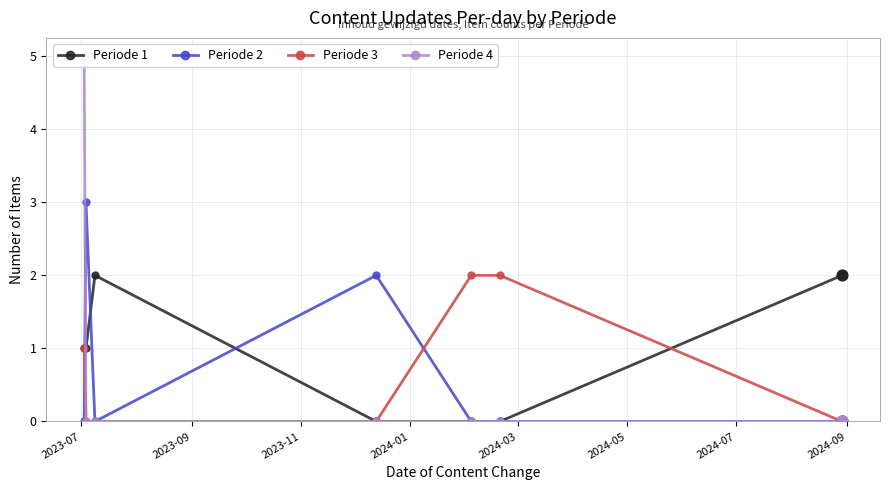

Which series contains the highest Y value?

Periode 4